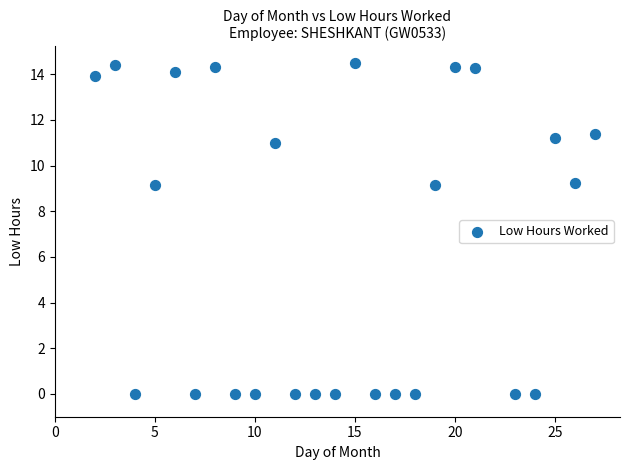

What is the range of X values (max minus min)?

25.0